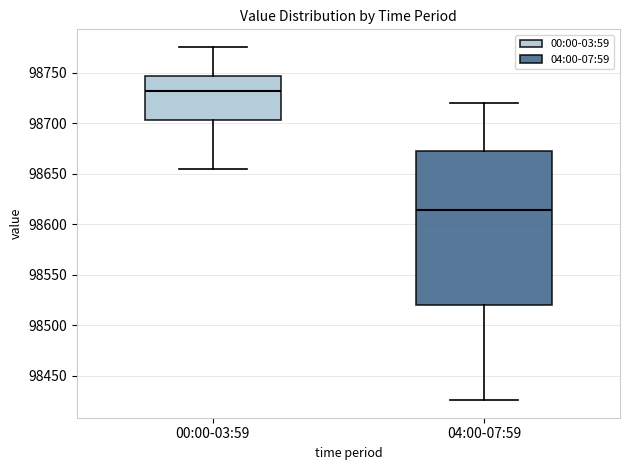

Reading left to right, read every box against the y-axis: the position of its median line, the range the box covers, and the ends of its whiskers. The values are not printed on the chart, so give them approximately, as read against the axis.

00:00-03:59: median 98730, box 98705 to 98745, whiskers 98655 to 98775
04:00-07:59: median 98615, box 98520 to 98675, whiskers 98425 to 98720